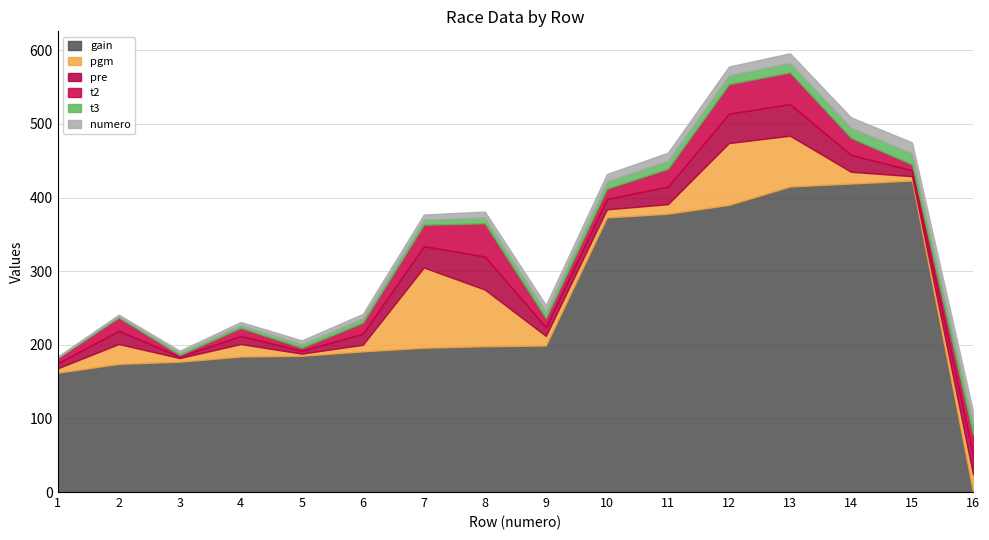

What is the difference between the t2 values at 10 and 15?

6